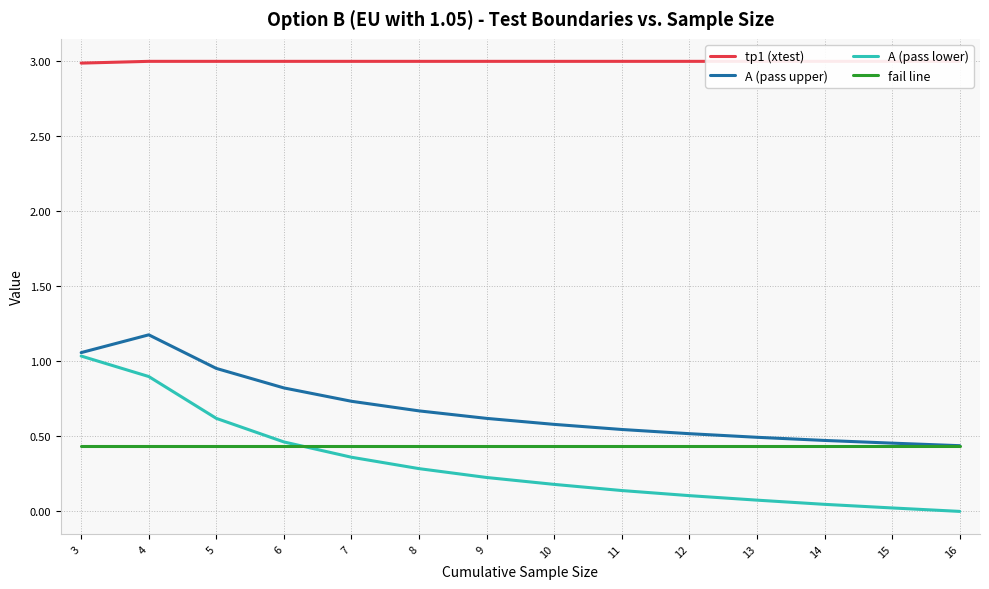

True or false: A (pass lower) has more than 2 interior local peaks.

False